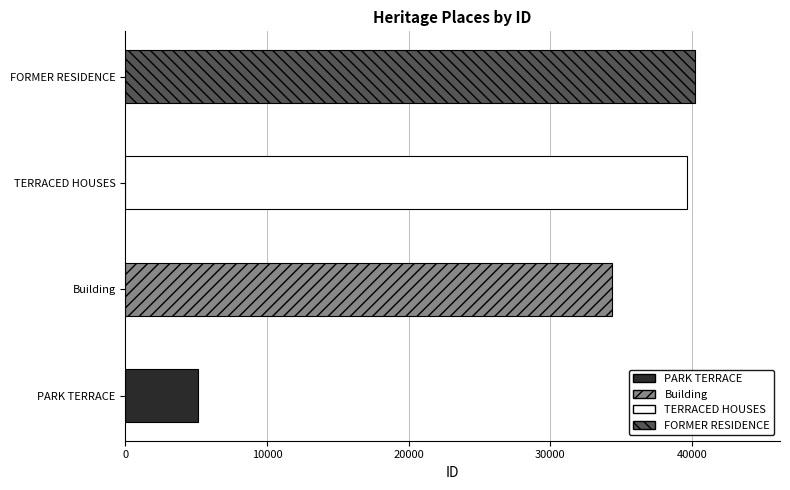

Where is the data nearest to the value 22679?

Building